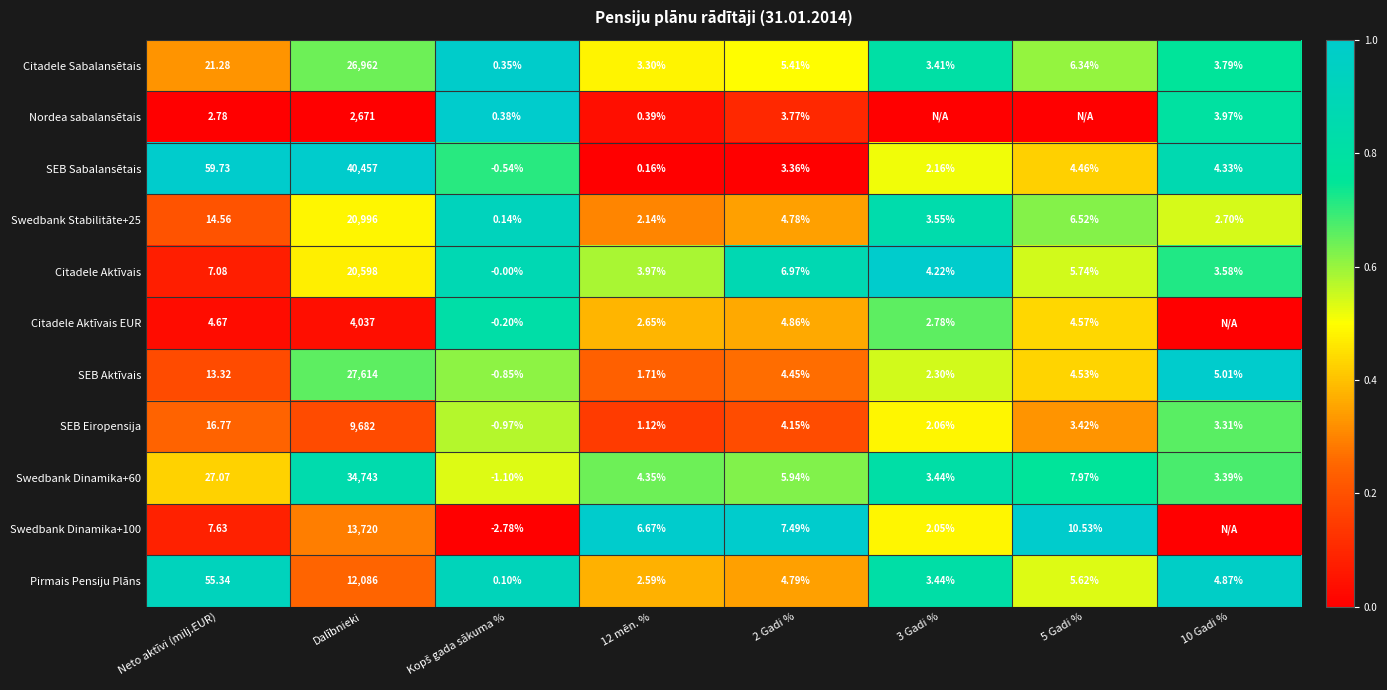

Is the value of Swedbank Stabilitāte+25 at Dalībnieki greater than the value of Citadele Aktīvais at 5 Gadi %?

Yes